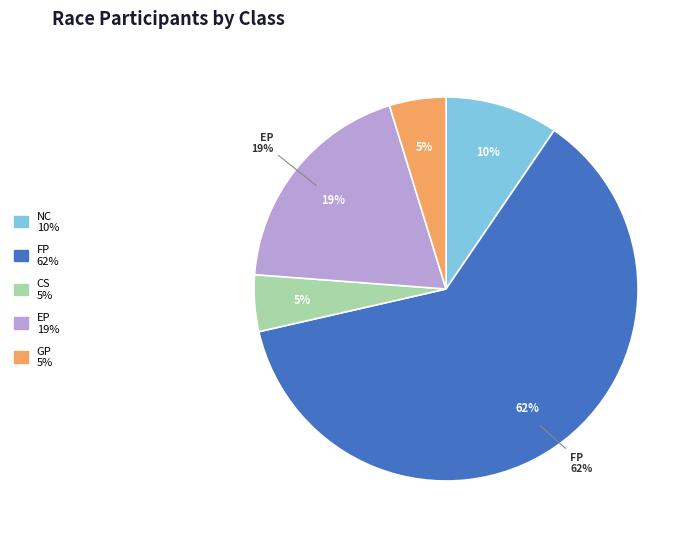

Rank the categories by value from highest to lowest.

FP, EP, NC, CS, GP